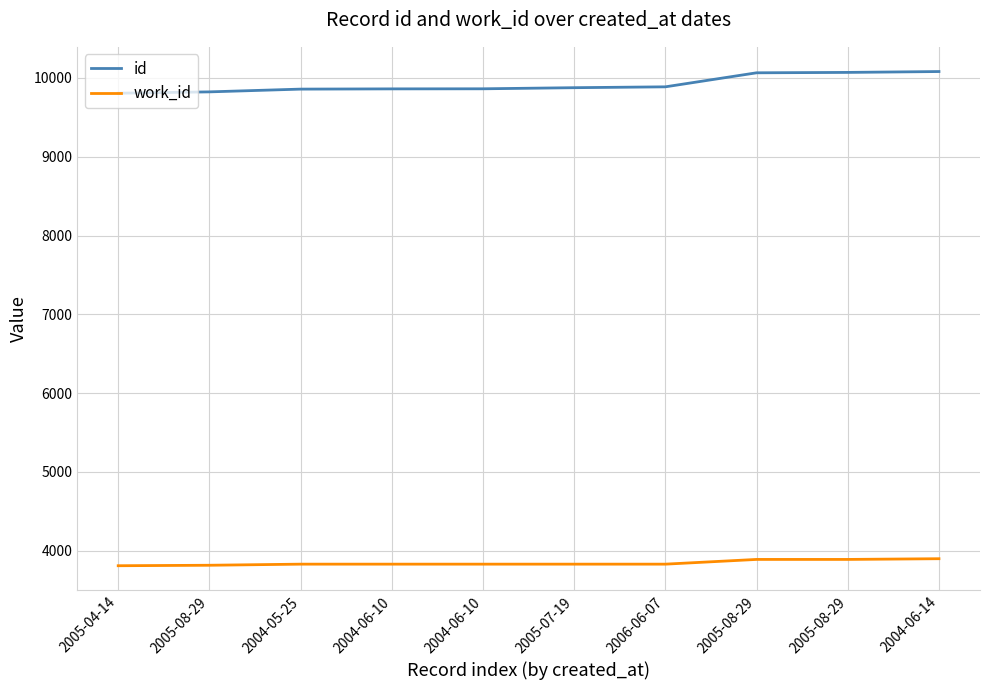

How many lines are shown in the chart?

2